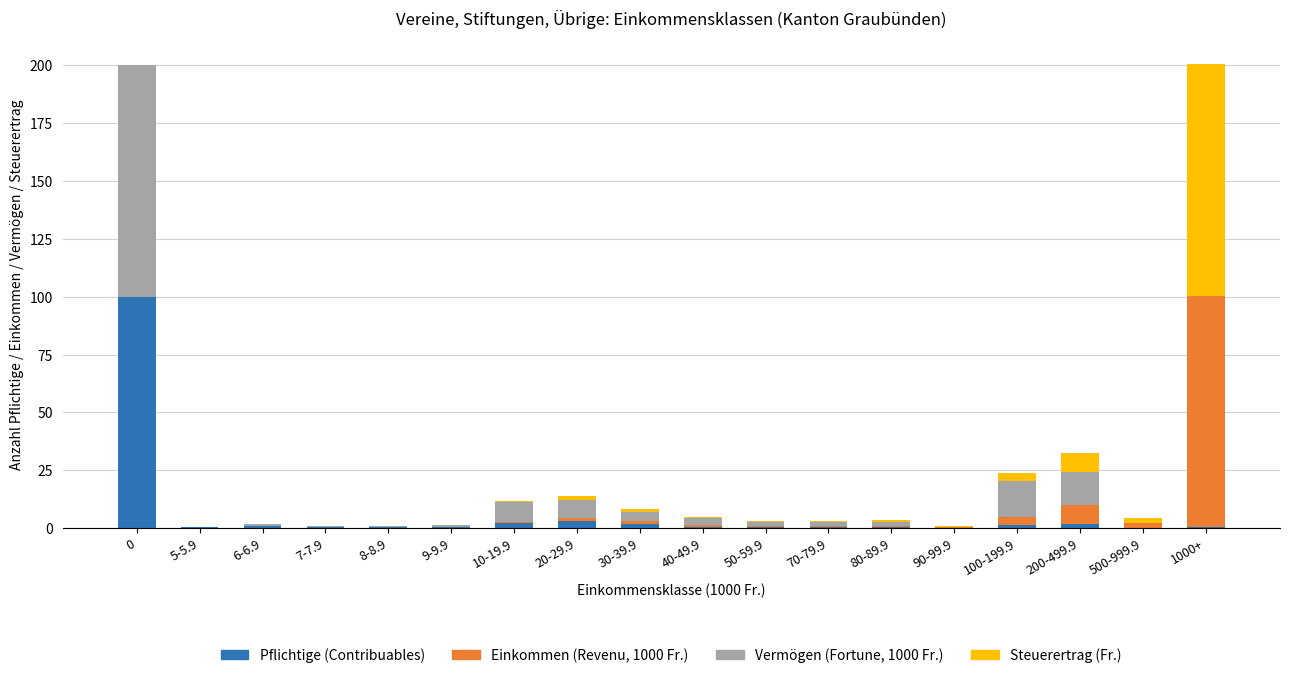

Does the chart contain stacked bars?

Yes